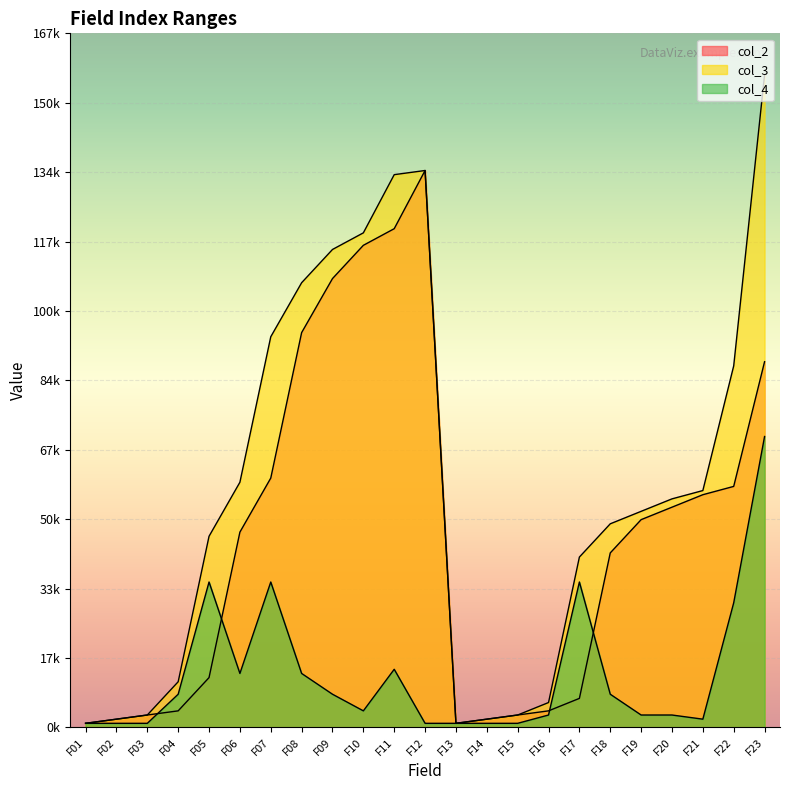

True or false: col_4 and col_3 cross at least once.

False